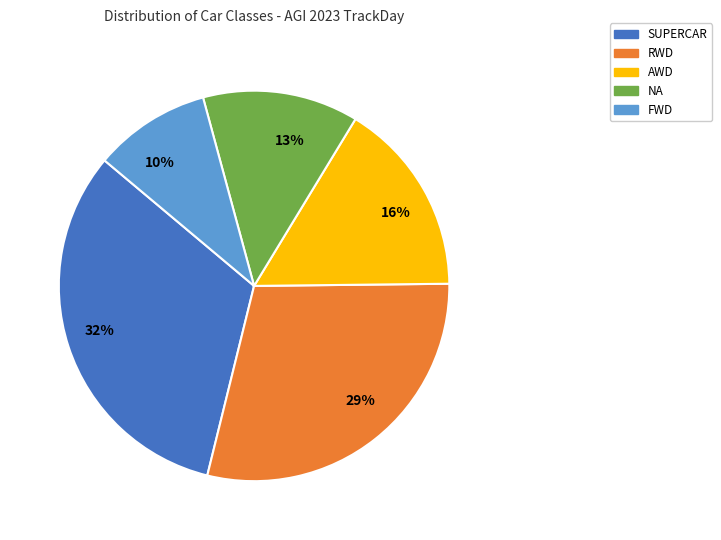

Rank the categories by value from highest to lowest.

32%, 29%, 16%, 13%, 10%